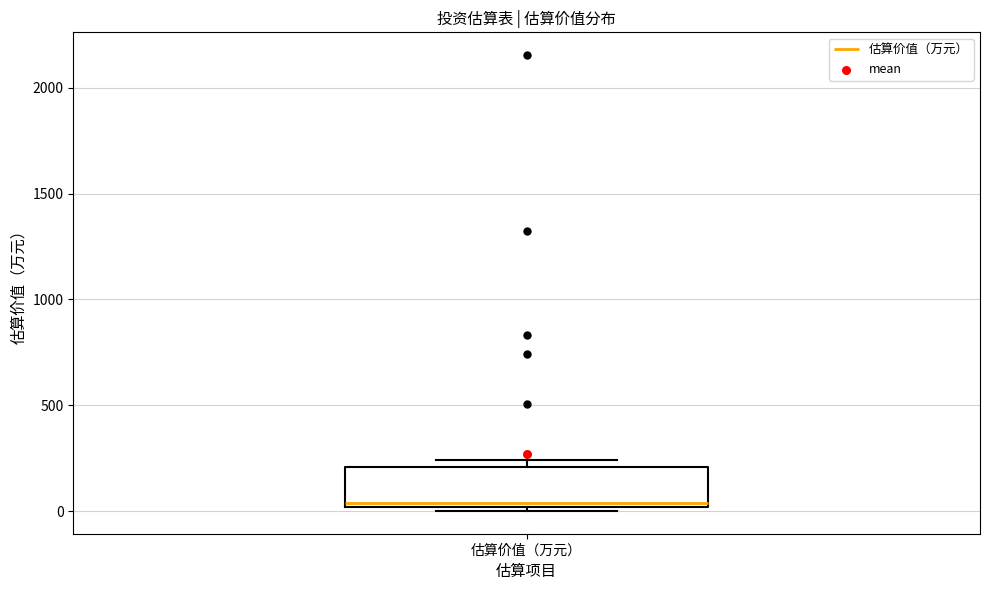

Transcribe this box plot: give where the median line is, the range the box spans, and where the two whiskers end, as read against the y-axis. The values are not printed on the chart, so give them approximately, as read against the axis.

median 50, box 0 to 200, whiskers 0 (just below the box's lower edge) to 250